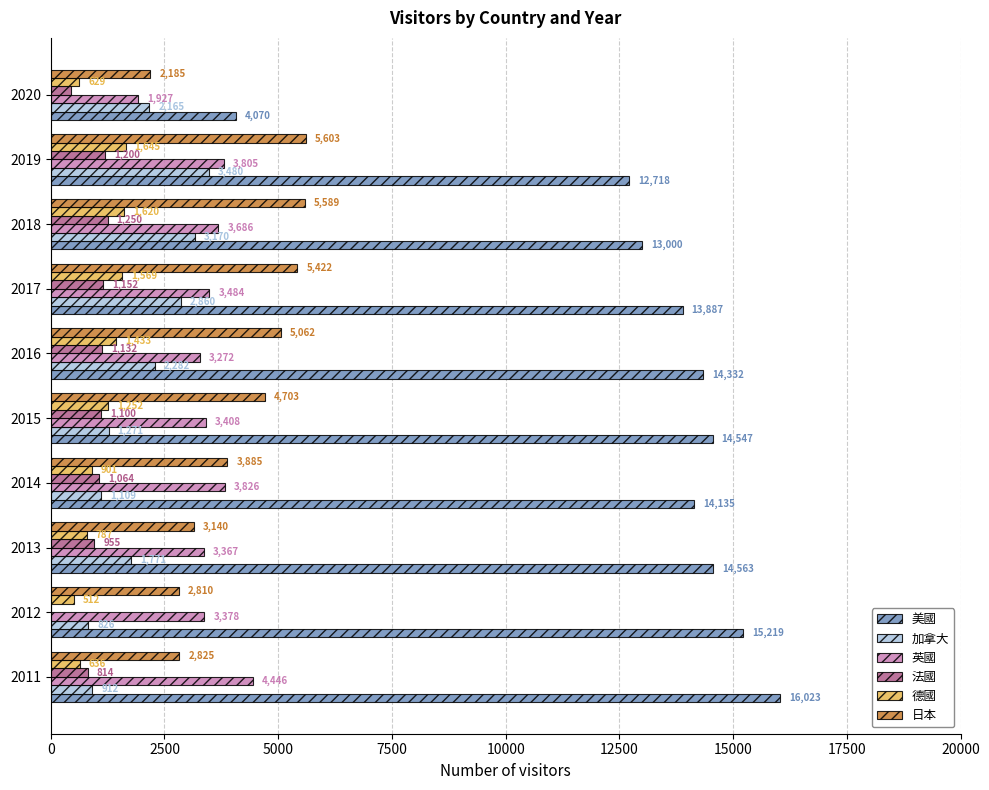

Count the number of data series in this chart.

6